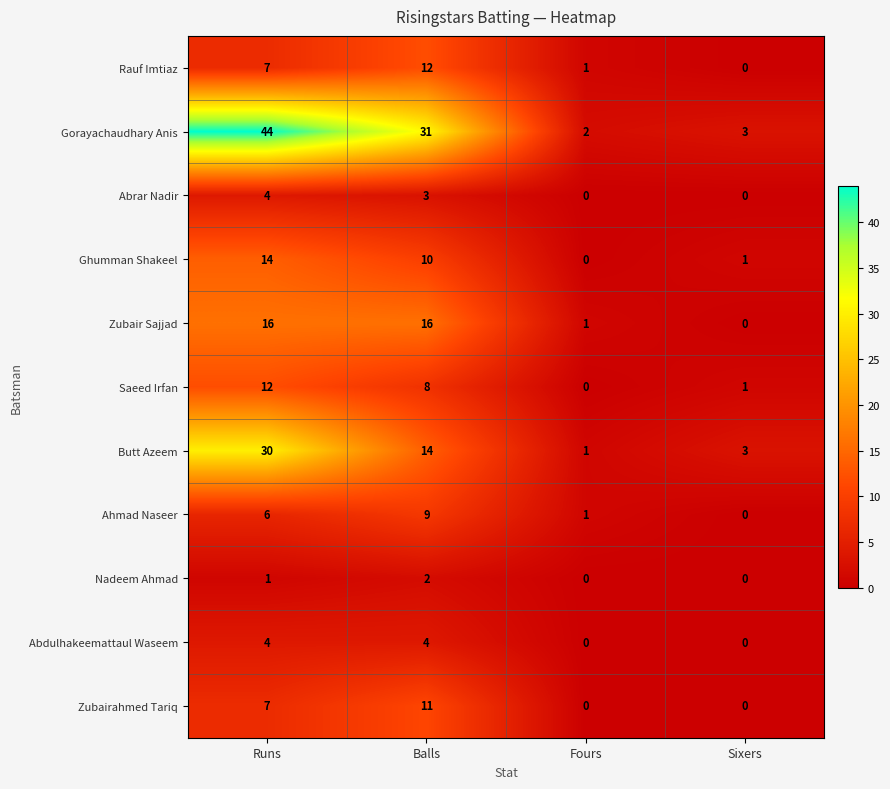

What is the greatest value displayed?

44